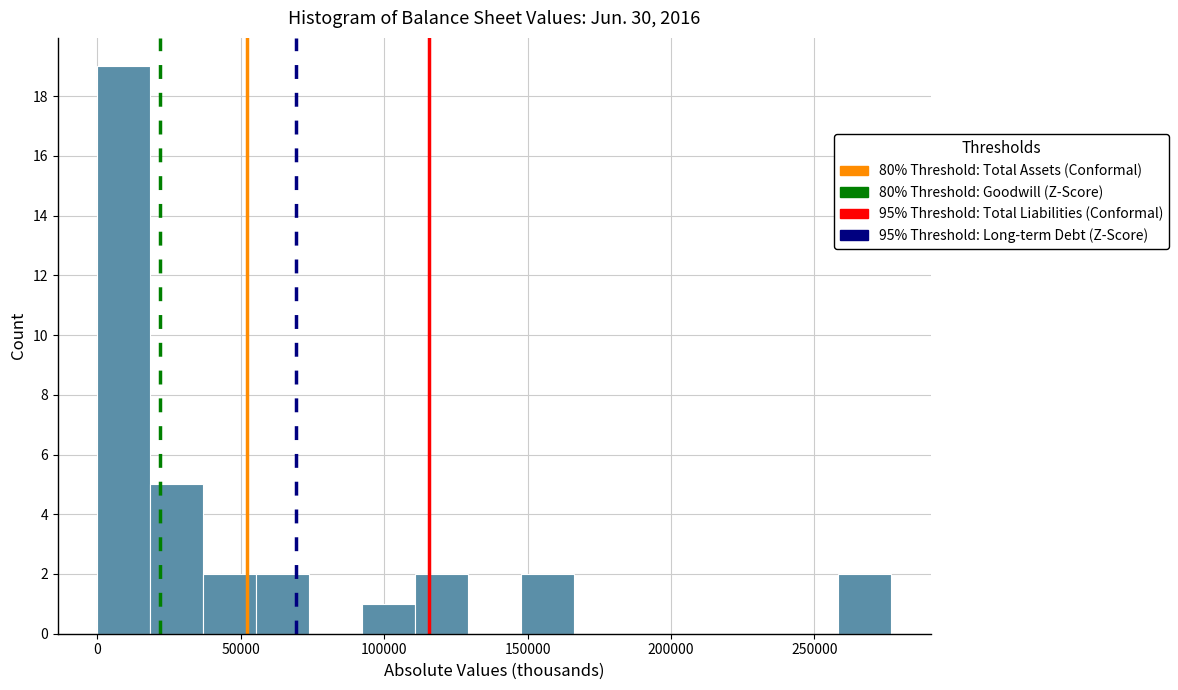

Around what value on the x-axis is the tallest bar? Give the approximate position of its centre, as read against the axis.

10000